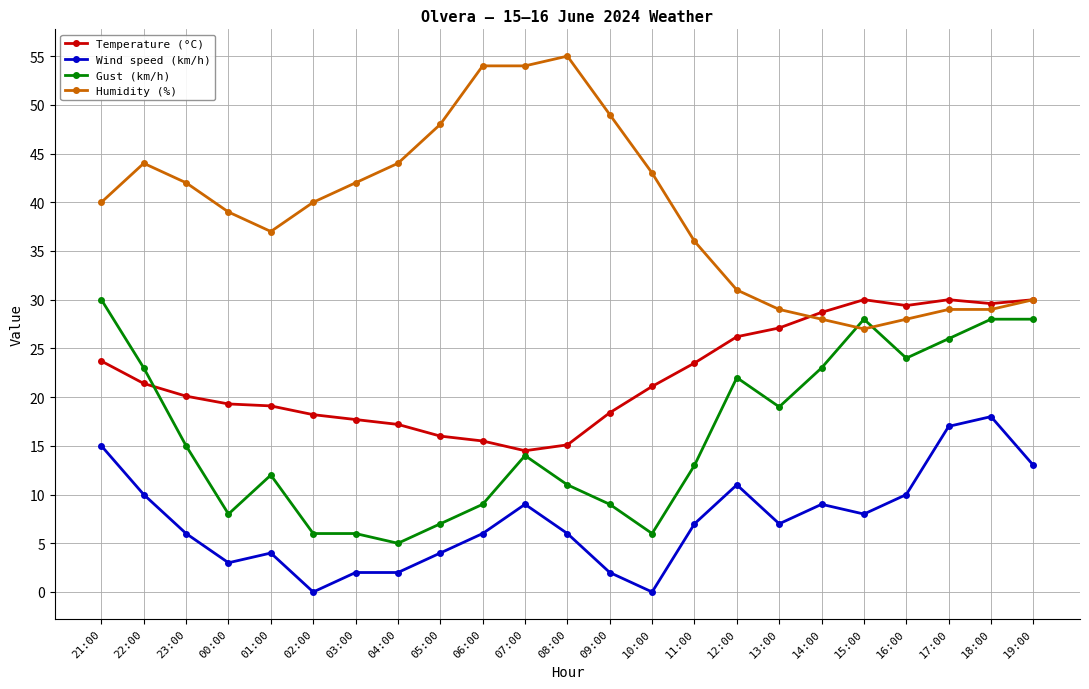

Rank the series at 03:00 from lowest to highest value.

Wind speed (km/h), Gust (km/h), Temperature (°C), Humidity (%)